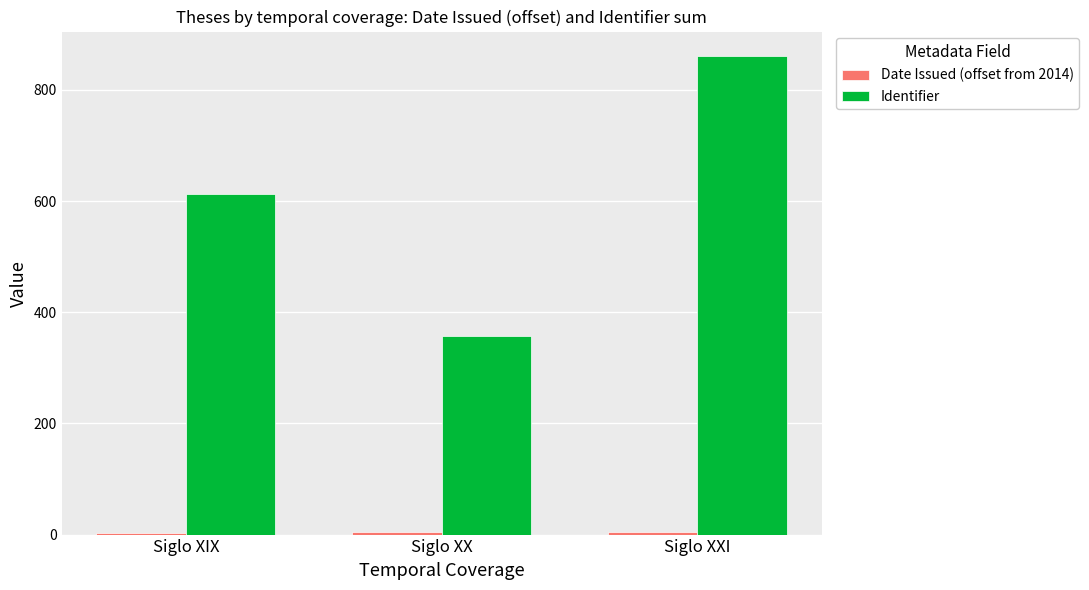

What position from the left is Siglo XIX?

1